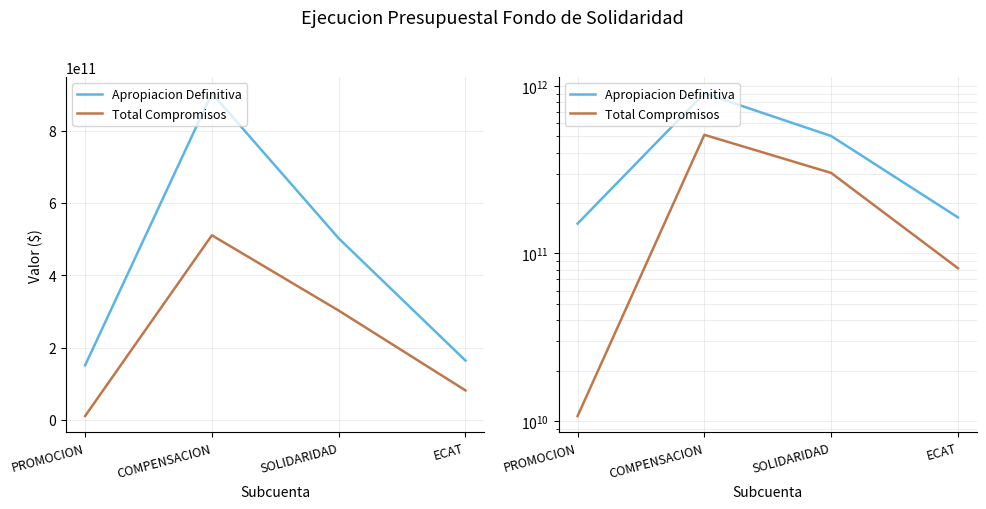

What is the maximum value shown in the chart?

903102330295.0